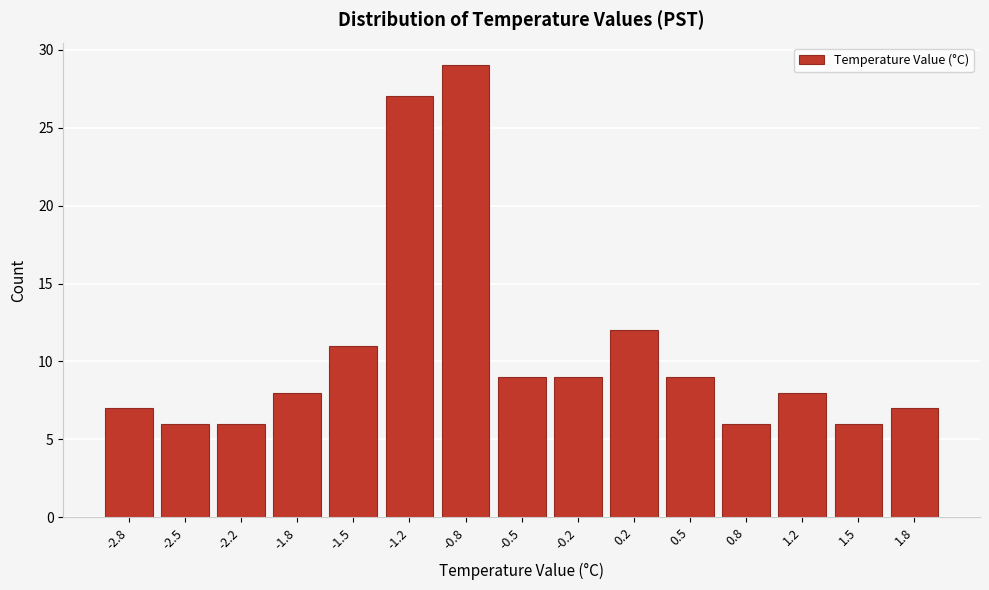

Reading right to left, transcribe all the data shown in this chart.

7	6	8	6	9	12	9	9	29	27	11	8	6	6	7